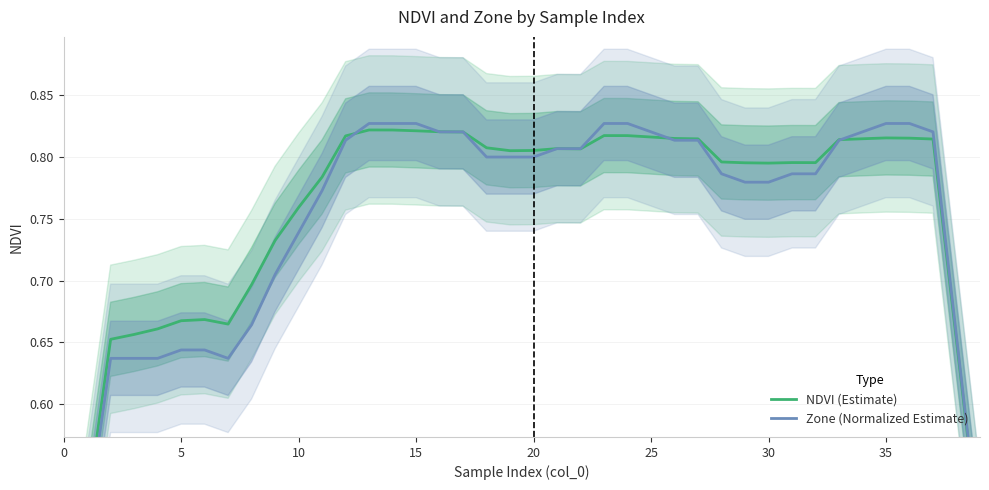

Reading right to left, list all the values displayed in this chart.

NDVI (Estimate): 0.5	0.7	0.8	0.8	0.8	0.8	0.8	0.8	0.8	0.8	0.8	0.8	0.8	0.8	0.8	0.8	0.8	0.8	0.8	0.8	0.8	0.8	0.8	0.8	0.8	0.8	0.8	0.8	0.8	0.8	0.7	0.7	0.7	0.7	0.7	0.7	0.7	0.7	0.5	0.4
Zone (Normalized Estimate): 0.5	0.7	0.8	0.8	0.8	0.8	0.8	0.8	0.8	0.8	0.8	0.8	0.8	0.8	0.8	0.8	0.8	0.8	0.8	0.8	0.8	0.8	0.8	0.8	0.8	0.8	0.8	0.8	0.8	0.7	0.7	0.7	0.6	0.6	0.6	0.6	0.6	0.6	0.5	0.4